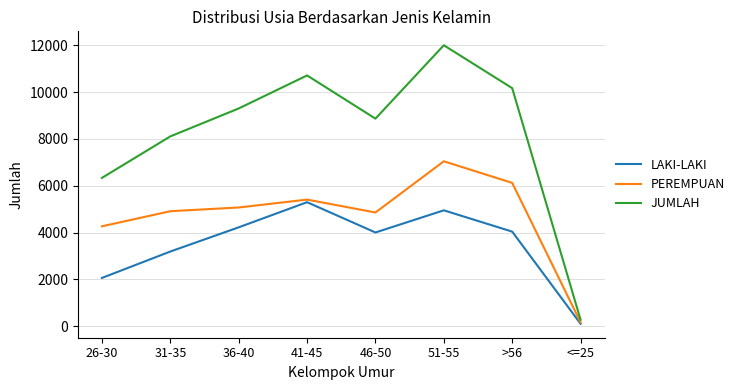

Rank the series at 26-30 from highest to lowest value.

JUMLAH, PEREMPUAN, LAKI-LAKI